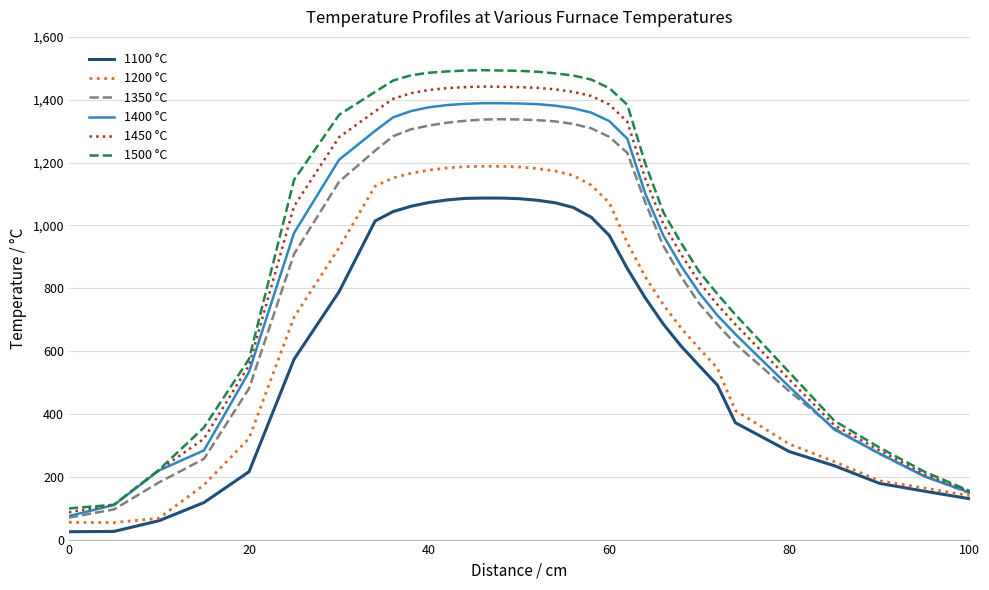

Which series has the widest spread of values?

1500 °C